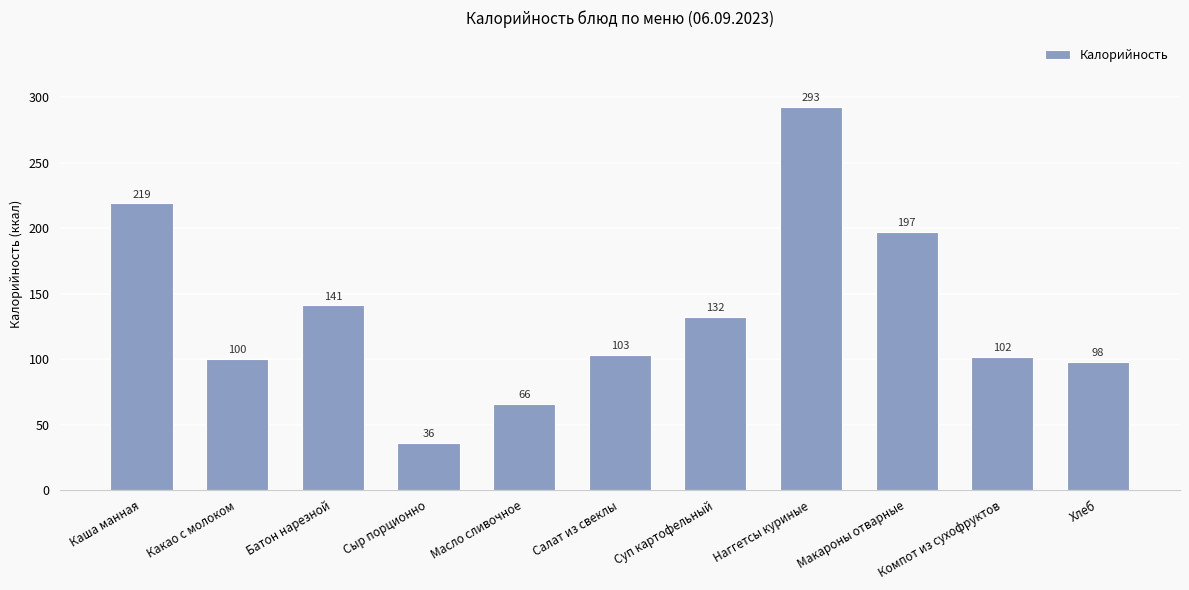

What is the difference between the second highest and second lowest values?

153